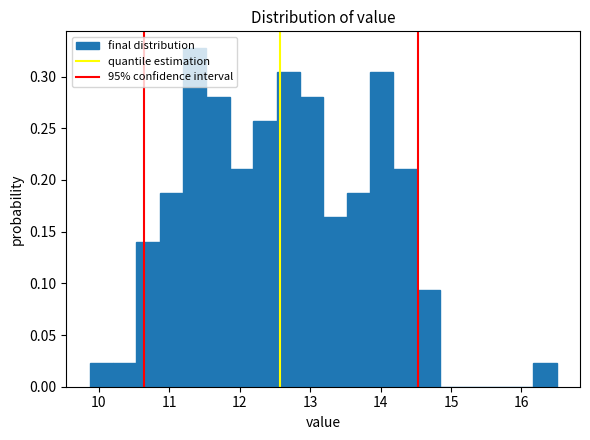

Read against the x-axis, roughly where is the centre of the tallest bar?

11.4